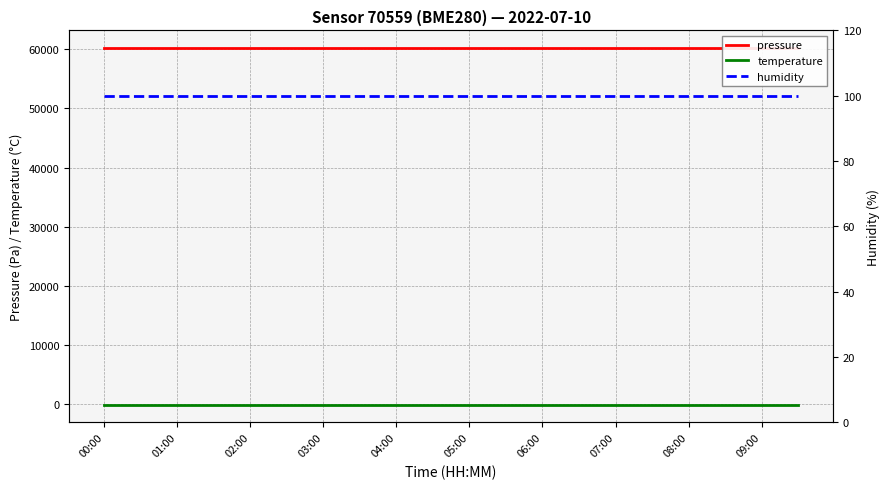

What are all the series names shown in the legend?

pressure, temperature, humidity